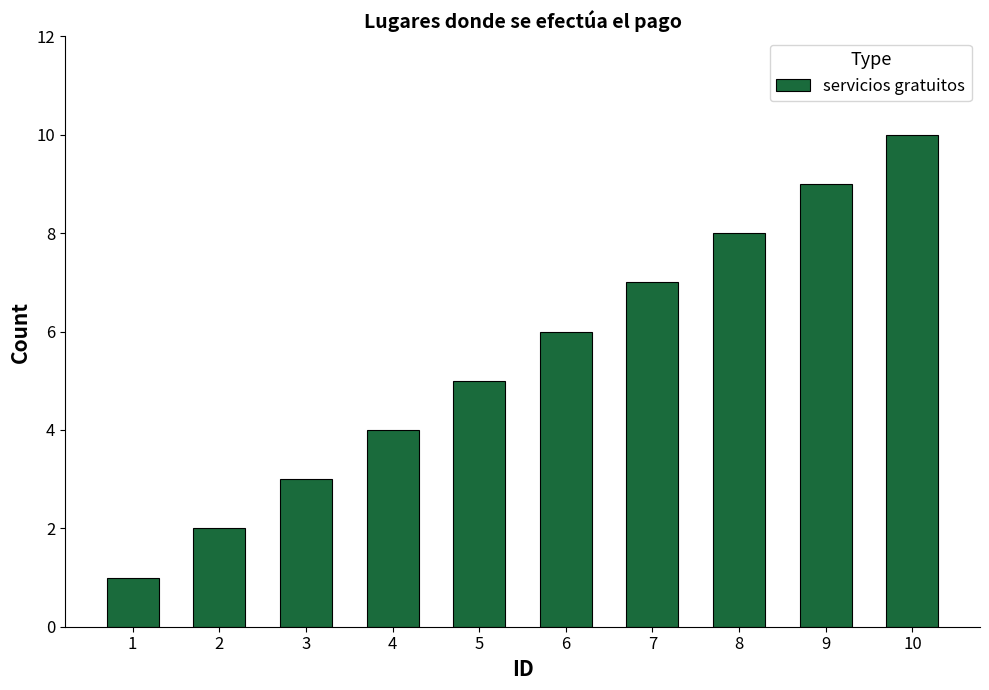

Are the bars grouped side by side (vs. stacked)?

No